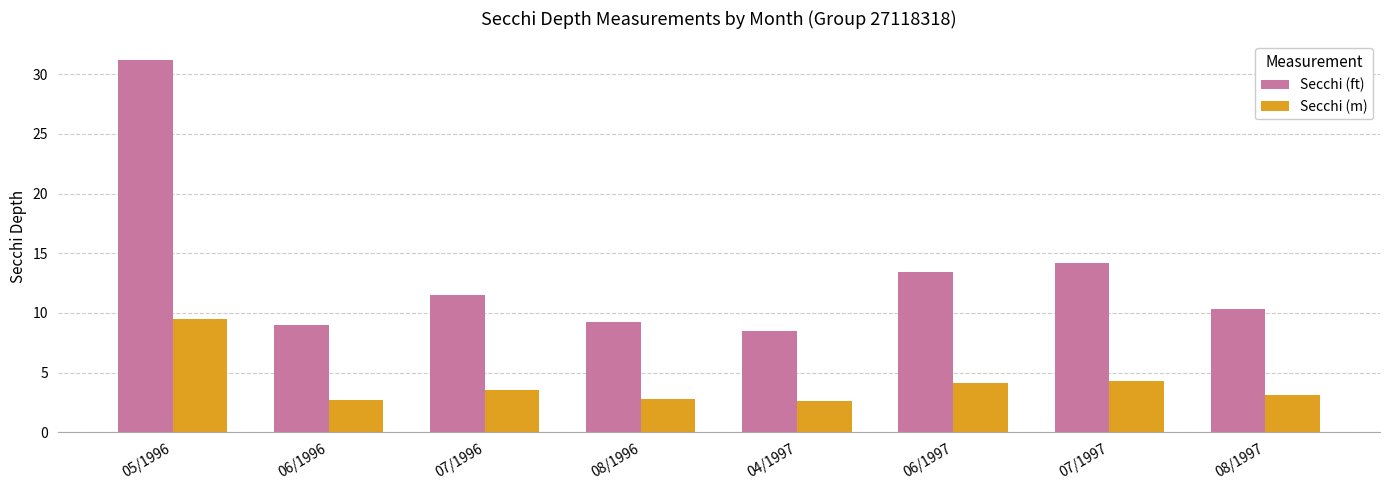

The value of Secchi (ft) at 07/1996 is 18.7. True or false?

False